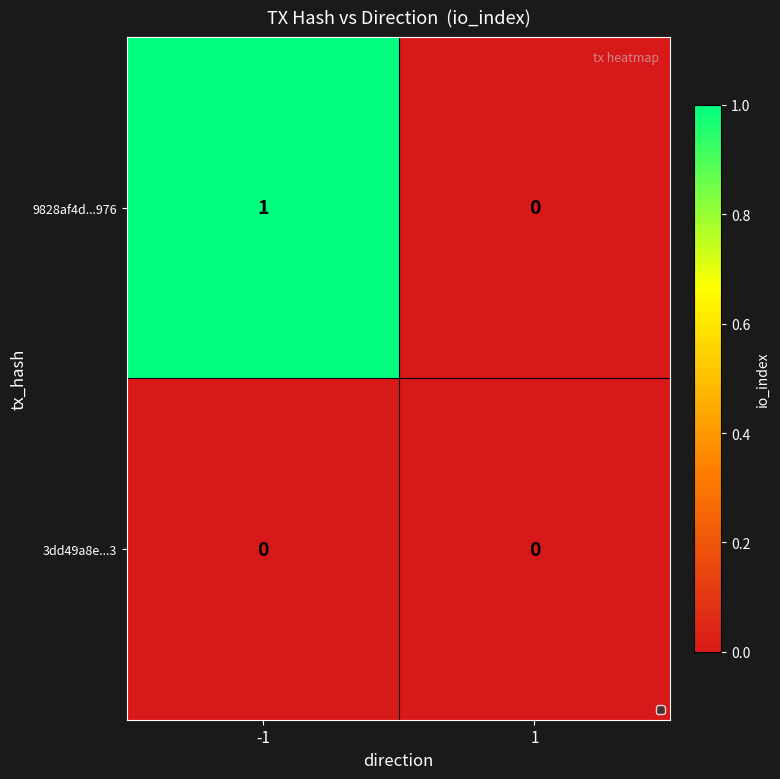

Reading left to right, extract all data points from this chart.

9828af4d...976: -1=1	1=0
3dd49a8e...3: -1=0	1=0